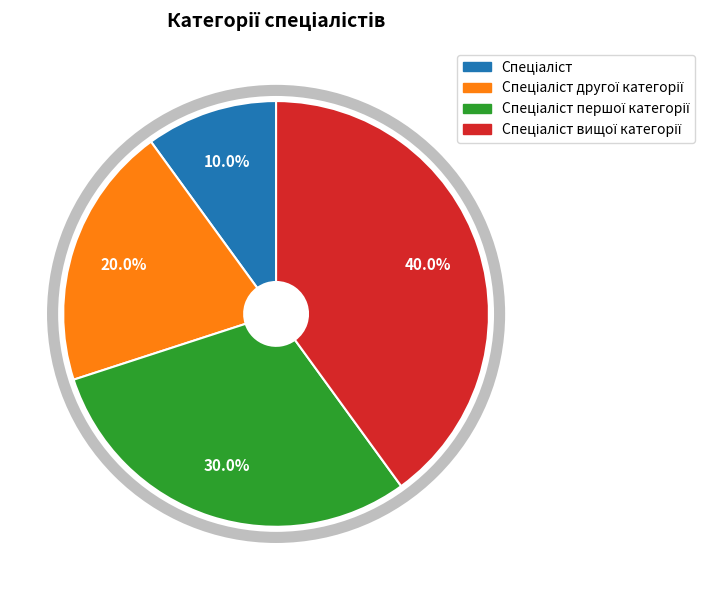

Is there a majority slice in this chart?

No